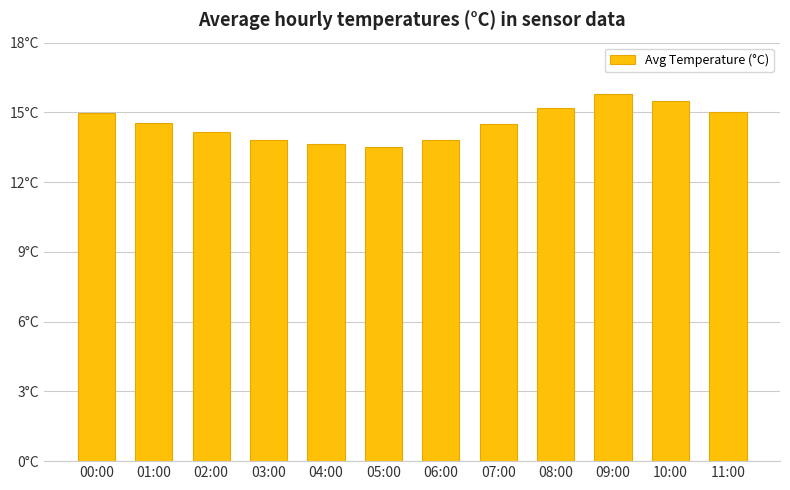

What is the difference between the second highest and minimum values?

2.0